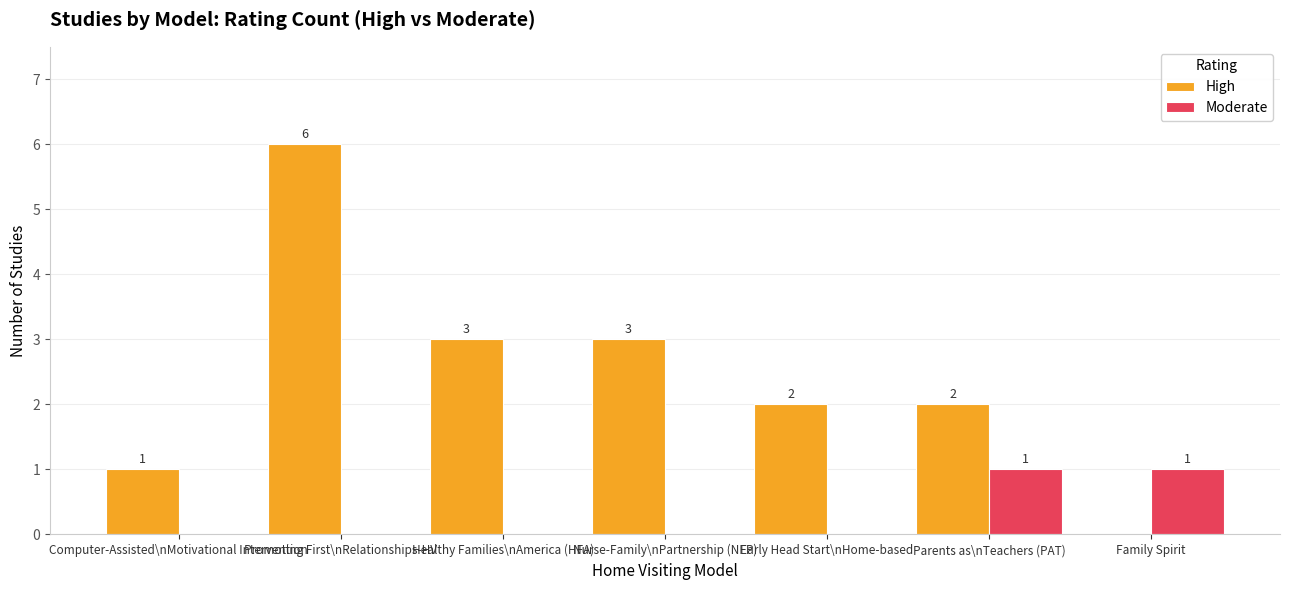

The value of Moderate at Nurse-Family\nPartnership (NFP) is 0. True or false?

True